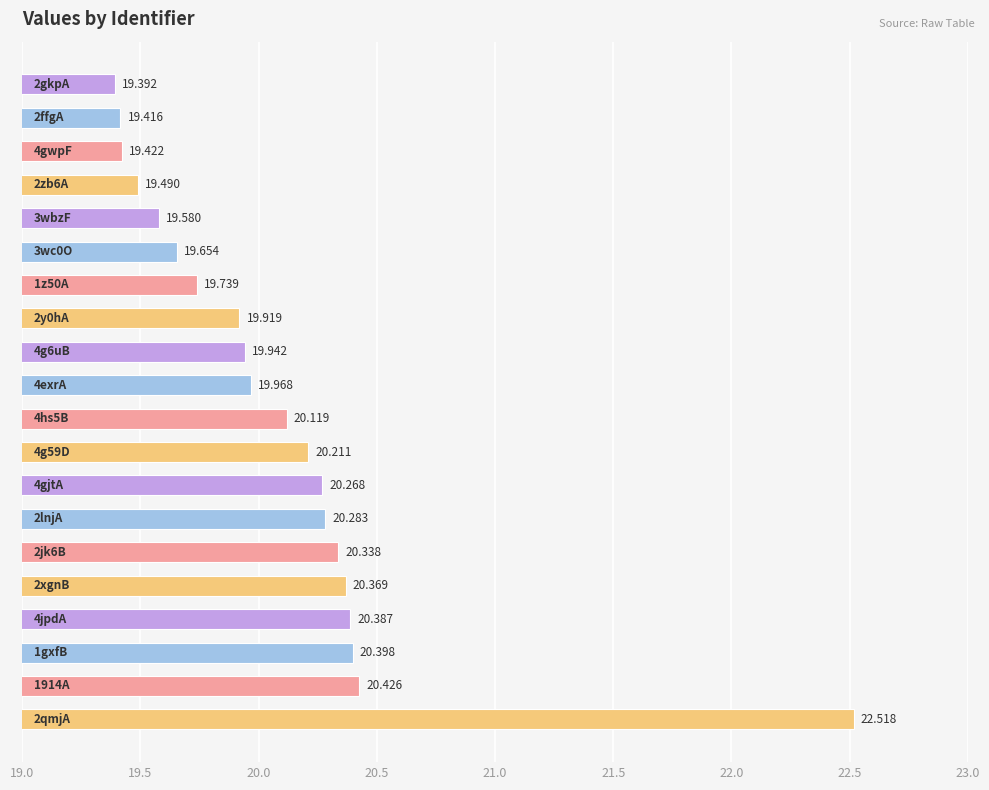

Count the number of values greater than 20.

10